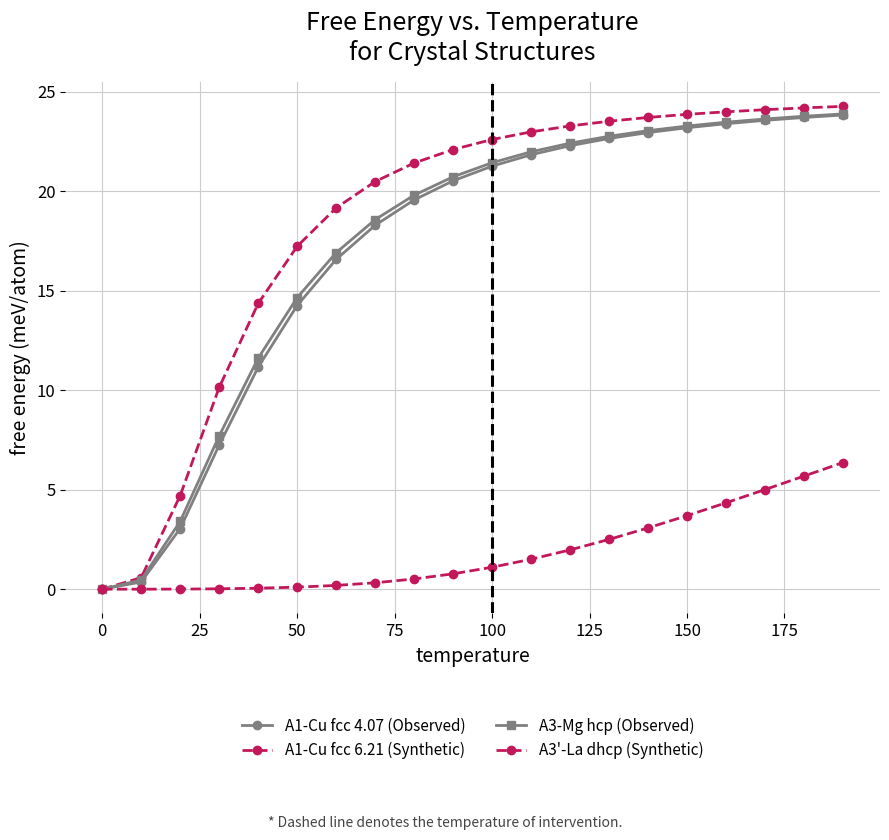

How many positive values does the A1-Cu fcc 6.21 (Synthetic) series have?

19